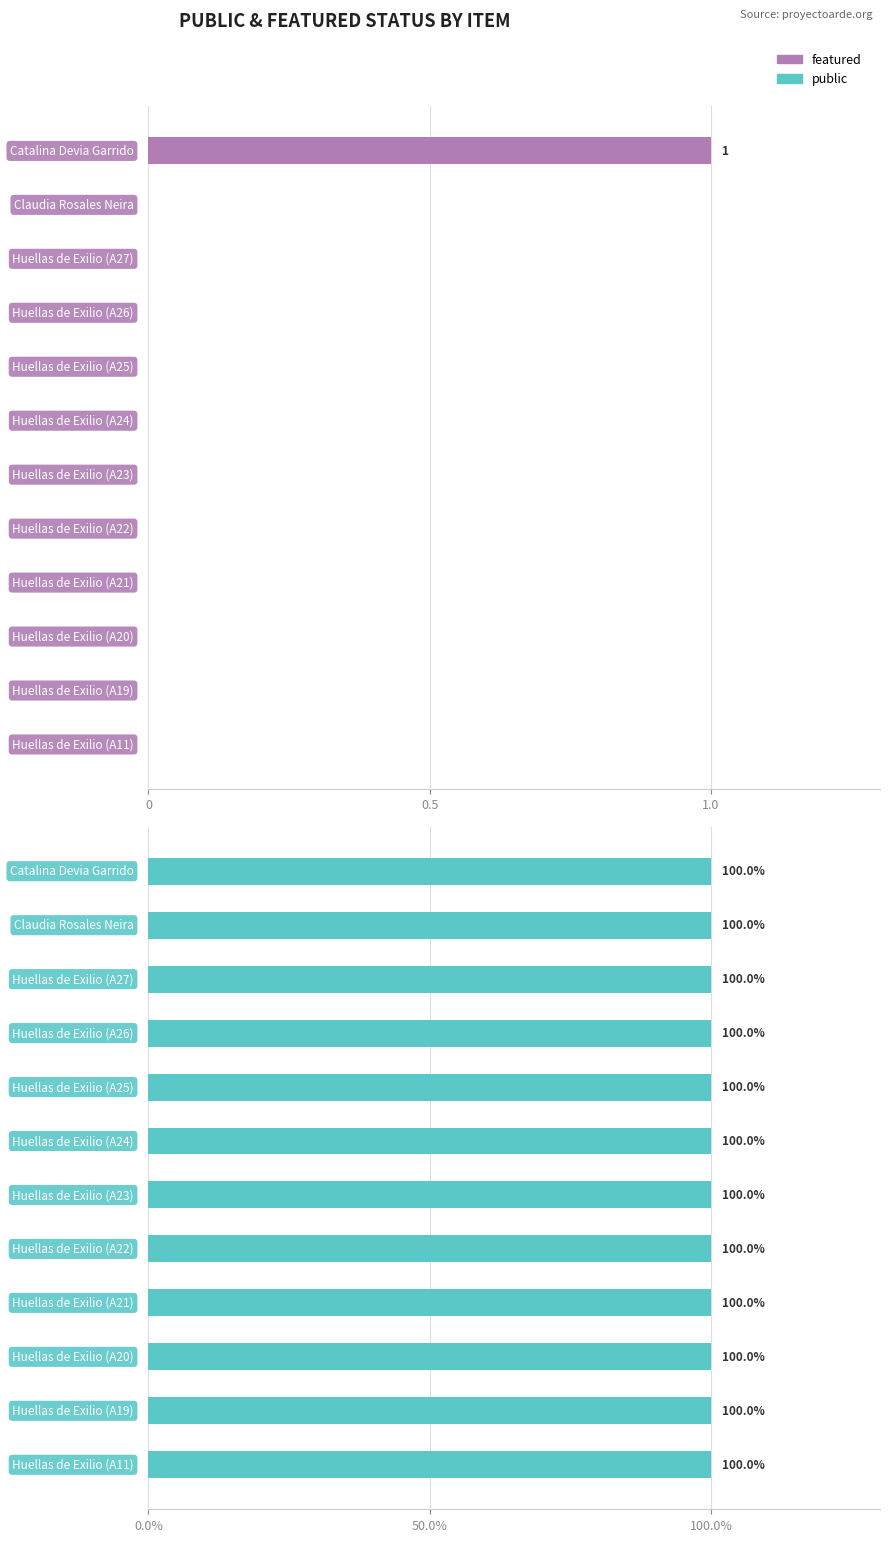

How many bars are there in each group?

2